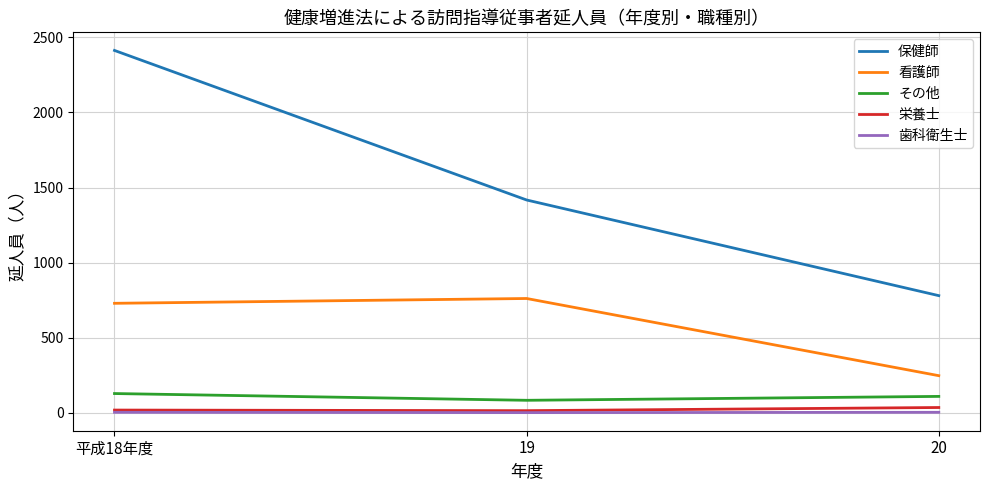

What position from the left is 平成18年度?

1